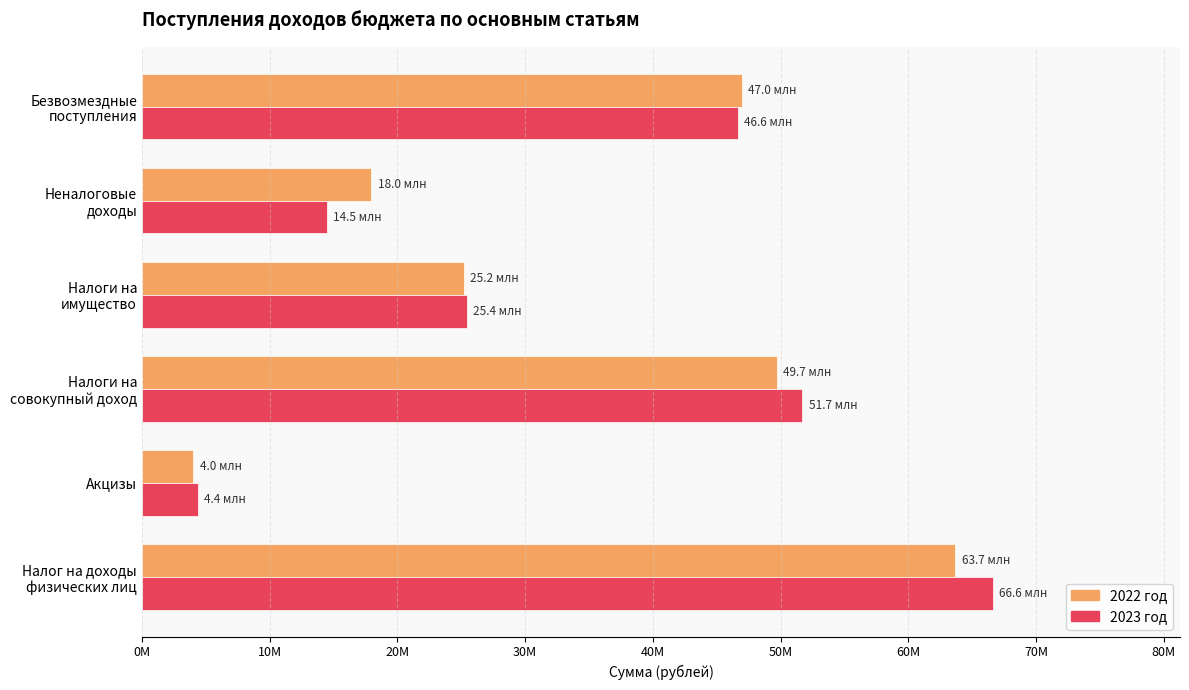

List the labels in order of 2022 год value, smallest first.

Акцизы, Неналоговые
доходы, Налоги на
имущество, Безвозмездные
поступления, Налоги на
совокупный доход, Налог на доходы
физических лиц